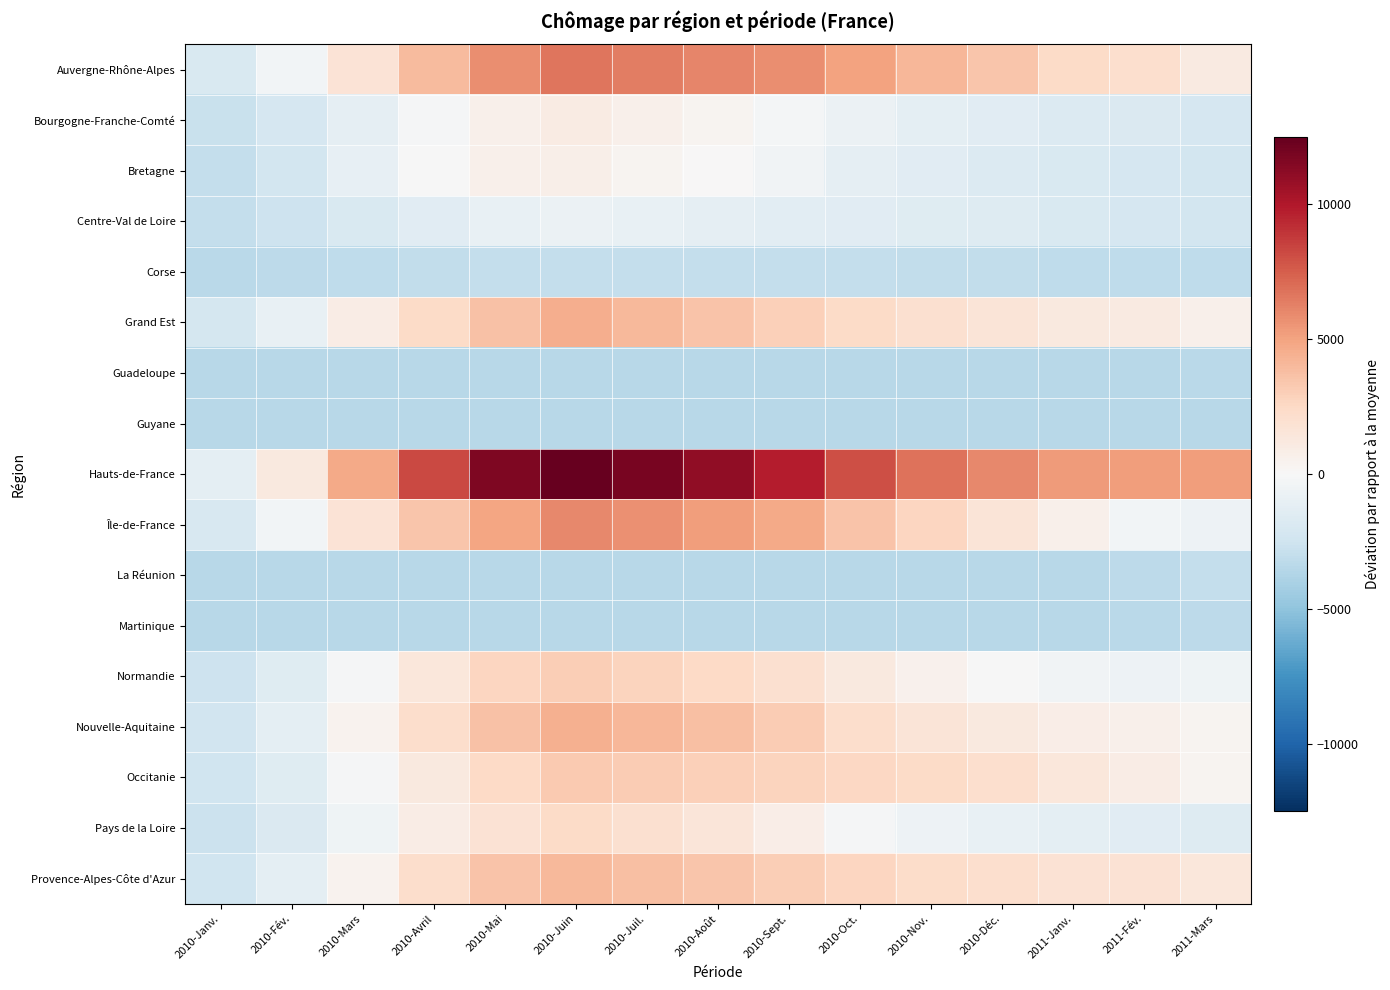

Reading left to right, extract all data points from this chart.

Auvergne-Rhône-Alpes: 2010-Janv.=-1886.4	2010-Fév.=-311.4	2010-Mars=1747.6	2010-Avril=3935.6	2010-Mai=5747.6	2010-Juin=6681.6	2010-Juil.=6421.6	2010-Août=6065.6	2010-Sept.=5752.6	2010-Oct.=5031.6	2010-Nov.=4174.6	2010-Déc.=3449.6	2011-Janv.=2395.6	2011-Fév.=2087.6	2011-Mars=1133.6
Bourgogne-Franche-Comté: 2010-Janv.=-2816.4	2010-Fév.=-2093.4	2010-Mars=-1091.4	2010-Avril=-130.4	2010-Mai=670.6	2010-Juin=989.6	2010-Juil.=673.6	2010-Août=303.6	2010-Sept.=-206.4	2010-Oct.=-776.4	2010-Nov.=-1204.4	2010-Déc.=-1438.4	2011-Janv.=-1700.4	2011-Fév.=-1844.4	2011-Mars=-2054.4
Bretagne: 2010-Janv.=-3000.4	2010-Fév.=-2318.4	2010-Mars=-1060.4	2010-Avril=-19.4	2010-Mai=587.6	2010-Juin=729.6	2010-Juil.=384.6	2010-Août=51.6	2010-Sept.=-469.4	2010-Oct.=-1103.4	2010-Nov.=-1454.4	2010-Déc.=-1678.4	2011-Janv.=-1931.4	2011-Fév.=-2072.4	2011-Mars=-2268.4
Centre-Val de Loire: 2010-Janv.=-3001.4	2010-Fév.=-2534.4	2010-Mars=-1935.4	2010-Avril=-1381.4	2010-Mai=-939.4	2010-Juin=-743.4	2010-Juil.=-907.4	2010-Août=-1135.4	2010-Sept.=-1297.4	2010-Oct.=-1434.4	2010-Nov.=-1525.4	2010-Déc.=-1618.4	2011-Janv.=-1911.4	2011-Fév.=-2075.4	2011-Mars=-2243.4
Corse: 2010-Janv.=-3393.4	2010-Fév.=-3300.4	2010-Mars=-3142.4	2010-Avril=-3026.4	2010-Mai=-2935.4	2010-Juin=-2925.4	2010-Juil.=-2927.4	2010-Août=-2939.4	2010-Sept.=-2967.4	2010-Oct.=-3013.4	2010-Nov.=-3047.4	2010-Déc.=-3081.4	2011-Janv.=-3146.4	2011-Fév.=-3170.4	2011-Mars=-3202.4
Grand Est: 2010-Janv.=-2180.4	2010-Fév.=-887.4	2010-Mars=917.6	2010-Avril=2402.6	2010-Mai=3687.6	2010-Juin=4501.6	2010-Juil.=4061.6	2010-Août=3574.6	2010-Sept.=2986.6	2010-Oct.=2419.6	2010-Nov.=1996.6	2010-Déc.=1624.6	2011-Janv.=1250.6	2011-Fév.=1098.6	2011-Mars=636.6
Guadeloupe: 2010-Janv.=-3494.4	2010-Fév.=-3494.4	2010-Mars=-3494.4	2010-Avril=-3494.4	2010-Mai=-3494.4	2010-Juin=-3494.4	2010-Juil.=-3494.4	2010-Août=-3494.4	2010-Sept.=-3494.4	2010-Oct.=-3494.4	2010-Nov.=-3494.4	2010-Déc.=-3494.4	2011-Janv.=-3476.4	2011-Fév.=-3440.4	2011-Mars=-3392.4
Guyane: 2010-Janv.=-3494.4	2010-Fév.=-3494.4	2010-Mars=-3494.4	2010-Avril=-3494.4	2010-Mai=-3494.4	2010-Juin=-3494.4	2010-Juil.=-3494.4	2010-Août=-3494.4	2010-Sept.=-3494.4	2010-Oct.=-3494.4	2010-Nov.=-3494.4	2010-Déc.=-3494.4	2011-Janv.=-3488.4	2011-Fév.=-3476.4	2011-Mars=-3469.4
Hauts-de-France: 2010-Janv.=-1219.4	2010-Fév.=1236.6	2010-Mars=4702.6	2010-Avril=8232.6	2010-Mai=11652.6	2010-Juin=12463.6	2010-Juil.=11789.6	2010-Août=11026.6	2010-Sept.=9791.6	2010-Oct.=8053.6	2010-Nov.=6767.6	2010-Déc.=5981.6	2011-Janv.=5287.6	2011-Fév.=5201.6	2011-Mars=5172.6
Île-de-France: 2010-Janv.=-1992.4	2010-Fév.=-303.4	2010-Mars=1656.6	2010-Avril=3417.6	2010-Mai=4884.6	2010-Juin=5989.6	2010-Juil.=5659.6	2010-Août=5232.6	2010-Sept.=4676.6	2010-Oct.=3581.6	2010-Nov.=2633.6	2010-Déc.=1602.6	2011-Janv.=585.6	2011-Fév.=-364.4	2011-Mars=-609.4
La Réunion: 2010-Janv.=-3494.4	2010-Fév.=-3494.4	2010-Mars=-3494.4	2010-Avril=-3494.4	2010-Mai=-3494.4	2010-Juin=-3494.4	2010-Juil.=-3494.4	2010-Août=-3494.4	2010-Sept.=-3494.4	2010-Oct.=-3494.4	2010-Nov.=-3494.4	2010-Déc.=-3494.4	2011-Janv.=-3438.4	2011-Fév.=-3253.4	2011-Mars=-2999.4
Martinique: 2010-Janv.=-3494.4	2010-Fév.=-3494.4	2010-Mars=-3494.4	2010-Avril=-3494.4	2010-Mai=-3494.4	2010-Juin=-3494.4	2010-Juil.=-3494.4	2010-Août=-3494.4	2010-Sept.=-3494.4	2010-Oct.=-3494.4	2010-Nov.=-3494.4	2010-Déc.=-3494.4	2011-Janv.=-3440.4	2011-Fév.=-3377.4	2011-Mars=-3309.4
Normandie: 2010-Janv.=-2543.4	2010-Fév.=-1540.4	2010-Mars=-166.4	2010-Avril=1372.6	2010-Mai=2667.6	2010-Juin=3097.6	2010-Juil.=2794.6	2010-Août=2470.6	2010-Sept.=2042.6	2010-Oct.=1199.6	2010-Nov.=525.6	2010-Déc.=-20.4	2011-Janv.=-474.4	2011-Fév.=-585.4	2011-Mars=-561.4
Nouvelle-Aquitaine: 2010-Janv.=-2424.4	2010-Fév.=-1234.4	2010-Mars=434.6	2010-Avril=2150.6	2010-Mai=3651.6	2010-Juin=4403.6	2010-Juil.=4151.6	2010-Août=3770.6	2010-Sept.=3117.6	2010-Oct.=2229.6	2010-Nov.=1635.6	2010-Déc.=1233.6	2011-Janv.=834.6	2011-Fév.=588.6	2011-Mars=381.6
Occitanie: 2010-Janv.=-2512.4	2010-Fév.=-1463.4	2010-Mars=-140.4	2010-Avril=1236.6	2010-Mai=2467.6	2010-Juin=3255.6	2010-Juil.=3159.6	2010-Août=2948.6	2010-Sept.=2735.6	2010-Oct.=2580.6	2010-Nov.=2358.6	2010-Déc.=2093.6	2011-Janv.=1431.6	2011-Fév.=940.6	2011-Mars=376.6
Pays de la Loire: 2010-Janv.=-2719.4	2010-Fév.=-1827.4	2010-Mars=-511.4	2010-Avril=906.6	2010-Mai=1845.6	2010-Juin=2377.6	2010-Juil.=2019.6	2010-Août=1550.6	2010-Sept.=805.6	2010-Oct.=-148.4	2010-Nov.=-626.4	2010-Déc.=-959.4	2011-Janv.=-1238.4	2011-Fév.=-1405.4	2011-Mars=-1606.4
Provence-Alpes-Côte d'Azur: 2010-Janv.=-2473.4	2010-Fév.=-1183.4	2010-Mars=449.6	2010-Avril=2198.6	2010-Mai=3602.6	2010-Juin=4088.6	2010-Juil.=3763.6	2010-Août=3443.6	2010-Sept.=3094.6	2010-Oct.=2661.6	2010-Nov.=2331.6	2010-Déc.=2058.6	2011-Janv.=1841.6	2011-Fév.=1758.6	2011-Mars=1457.6